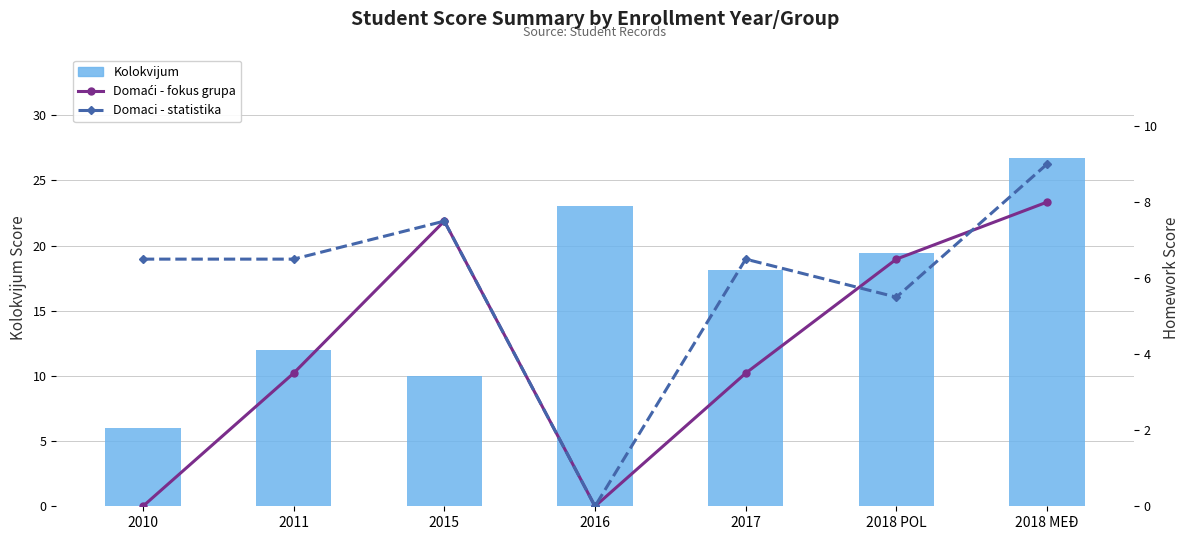

Reading right to left, extract all data points from this chart.

Kolokvijum: 2018 MEĐ=26.8	2018 POL=19.4	2017=18.1	2016=23.0	2015=10.0	2011=12.0	2010=6.0
Domaći - fokus grupa: 2018 MEĐ=8.0	2018 POL=6.5	2017=3.5	2016=0.0	2015=7.5	2011=3.5	2010=0.0
Domaci - statistika: 2018 MEĐ=9.0	2018 POL=5.5	2017=6.5	2016=0.0	2015=7.5	2011=6.5	2010=6.5